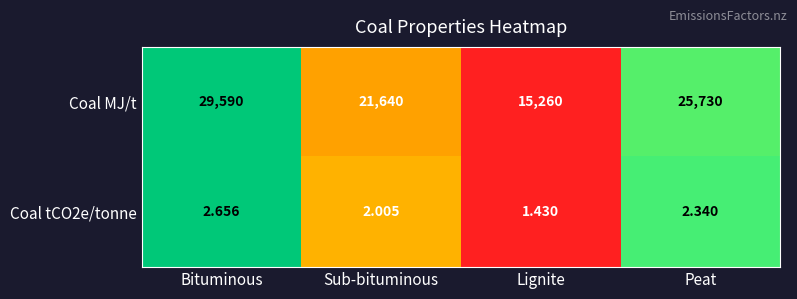

Where is Coal tCO2e/tonne nearest to the value 2?

Sub-bituminous